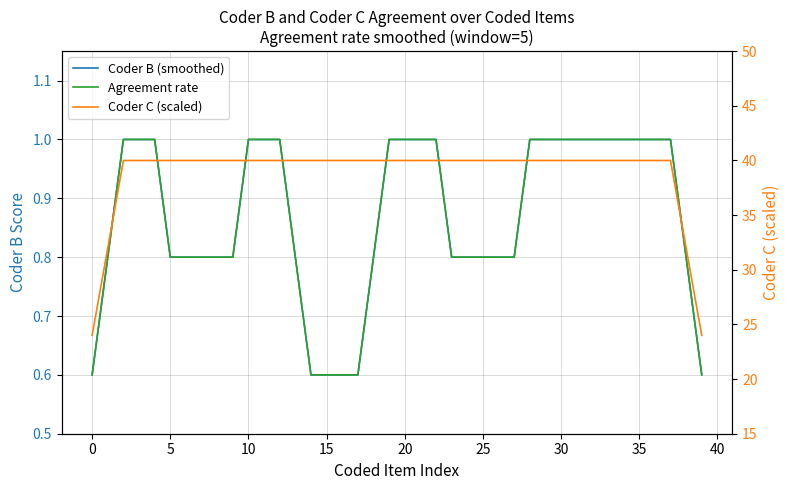

How many lines are shown in the chart?

3